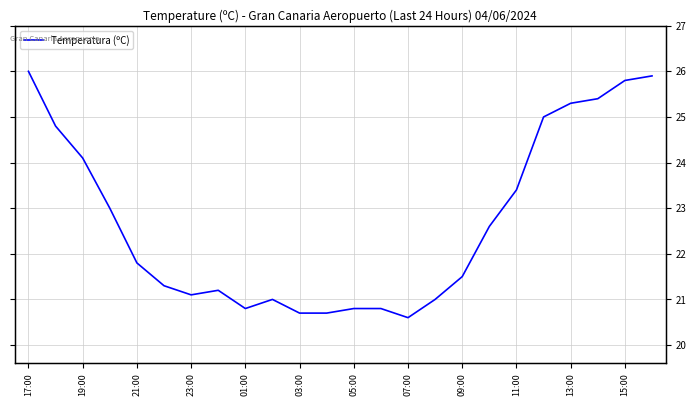

What is the sum of all values?

544.6